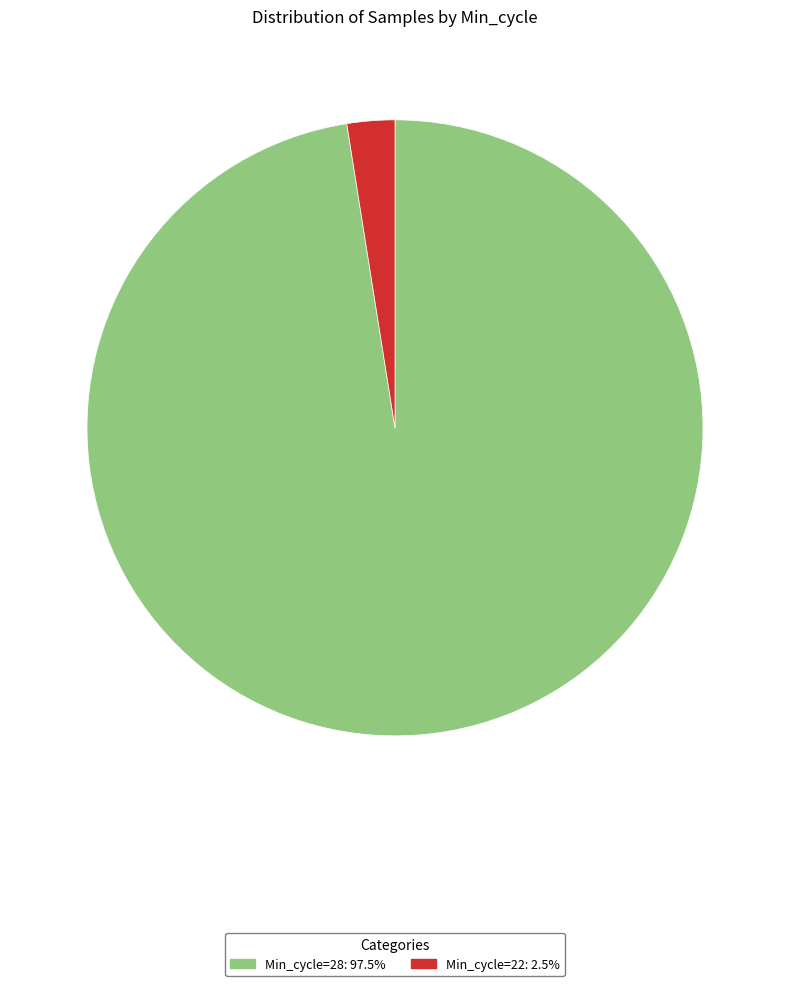

Is there any slice that represents more than half of the pie?

Yes